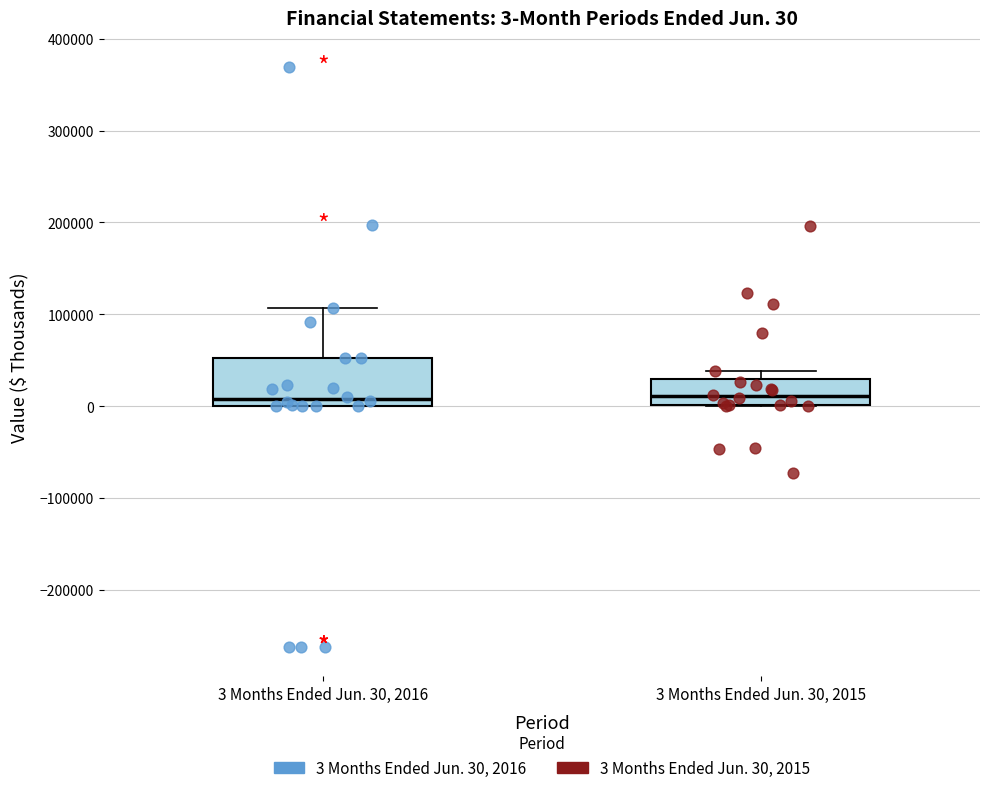

Which box is the tallest, from its lower edge to its upper edge?

3 Months Ended Jun. 30, 2016